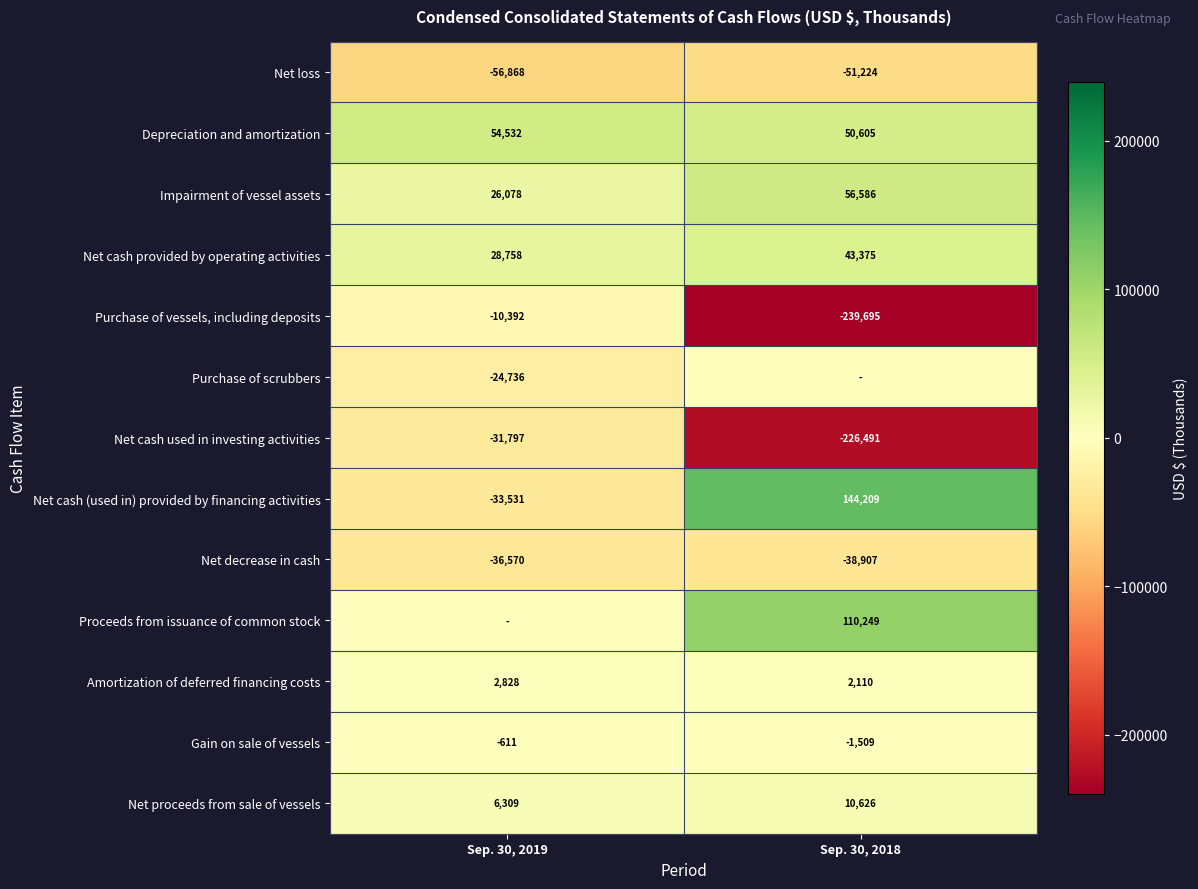

At how many categories does at least one series exceed -1882?

2